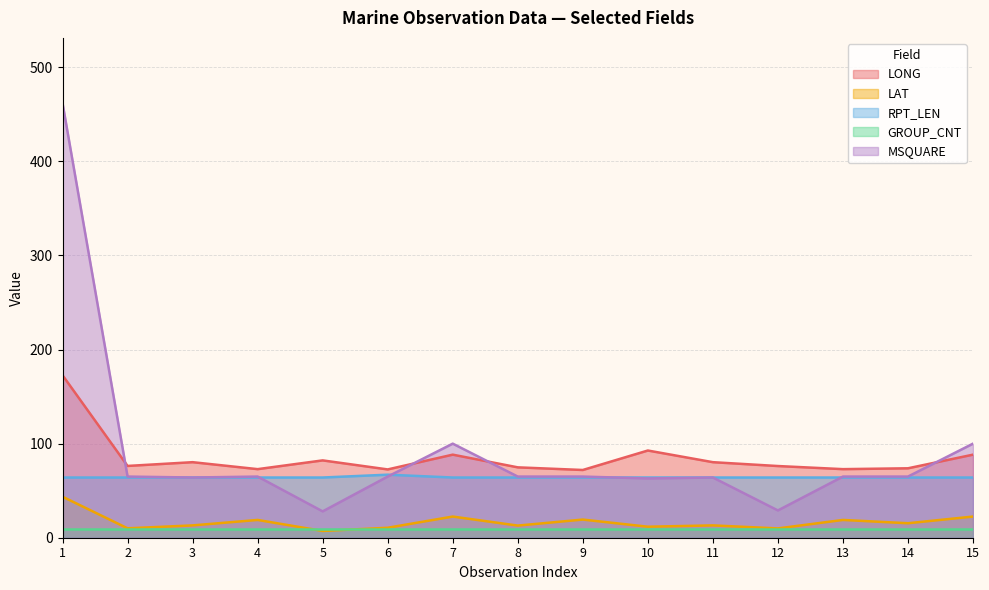

How many times do RPT_LEN and MSQUARE cross each other?

4